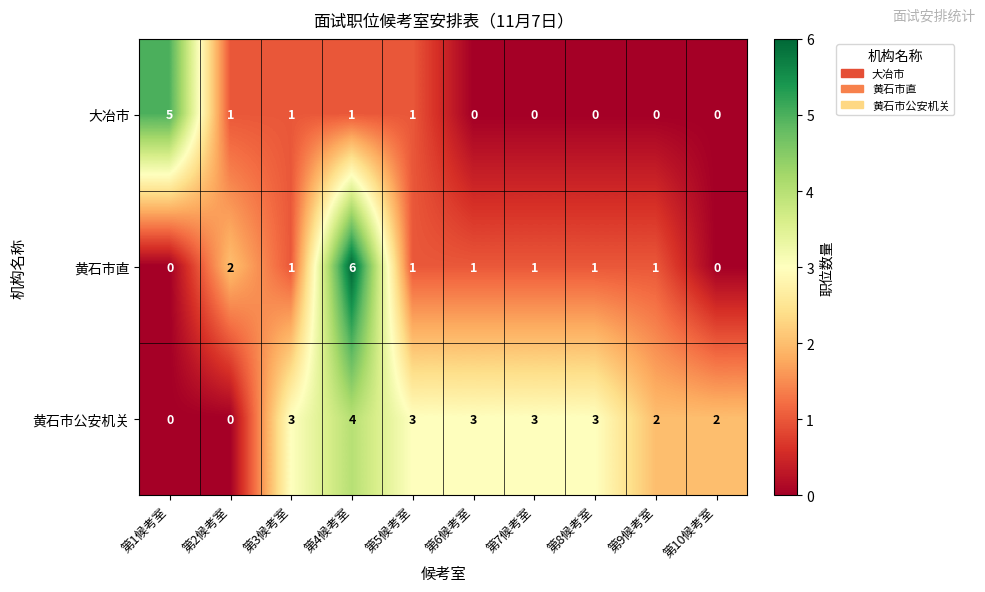

What is the difference between the 黄石市公安机关 values at 第7候考室 and 第1候考室?

3